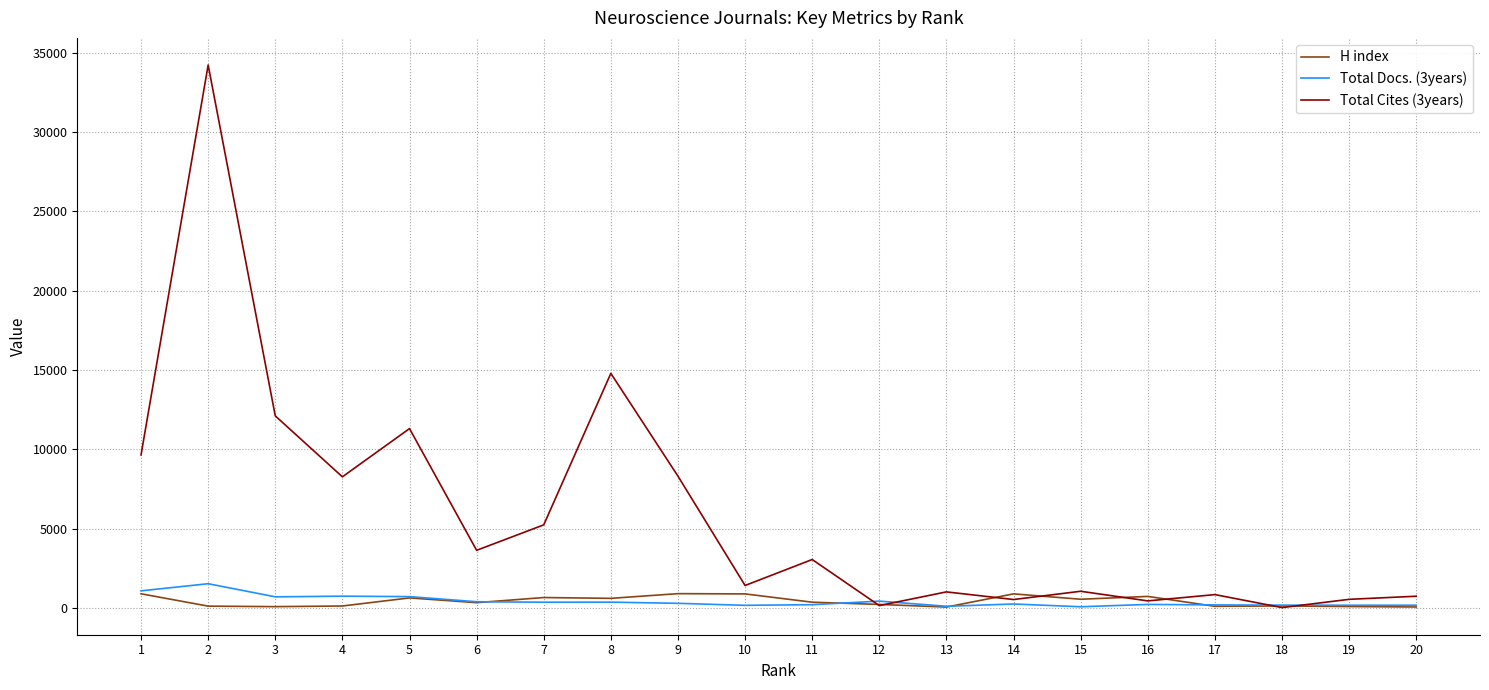

What is the spread (max minus min) of values at 8?

14421